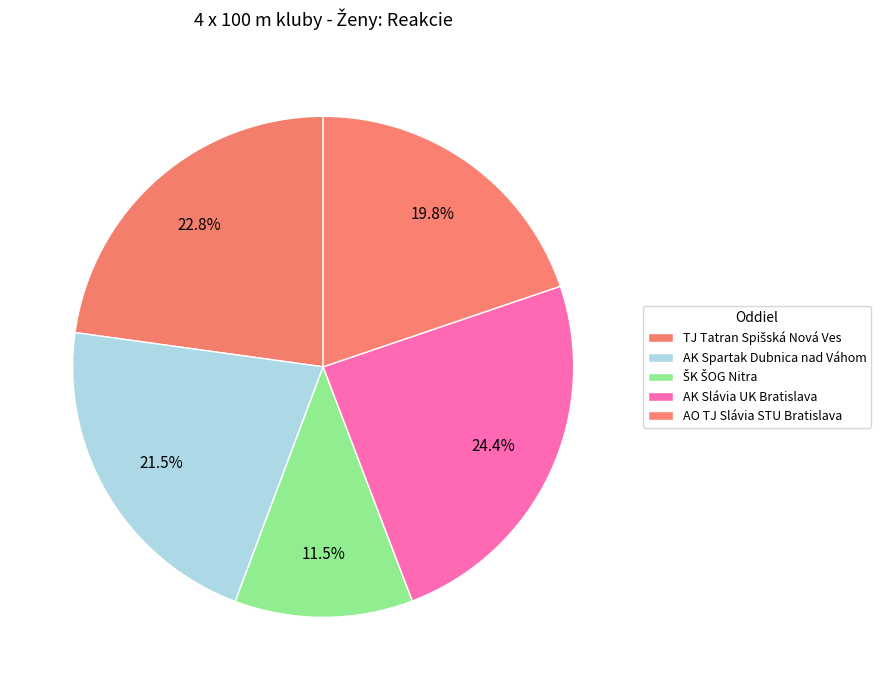

Which slice is the largest?

AK Slávia UK Bratislava